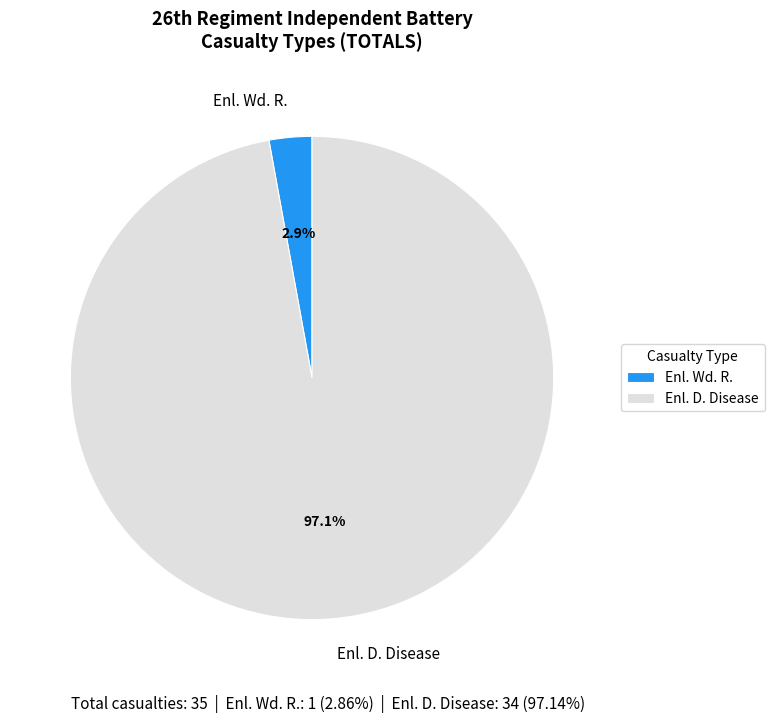

Does any single category account for the majority?

Yes